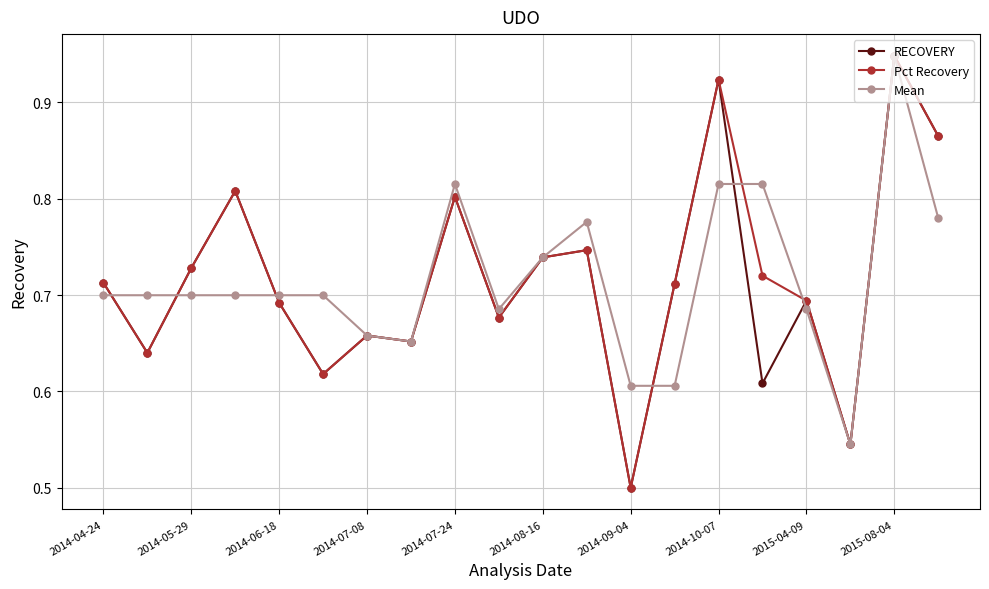

How many Pct Recovery values are between 0 and 1?

20